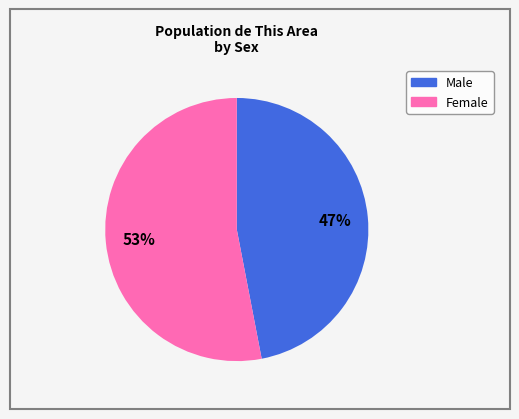

To the nearest percent, what is the average slice percentage?

50%